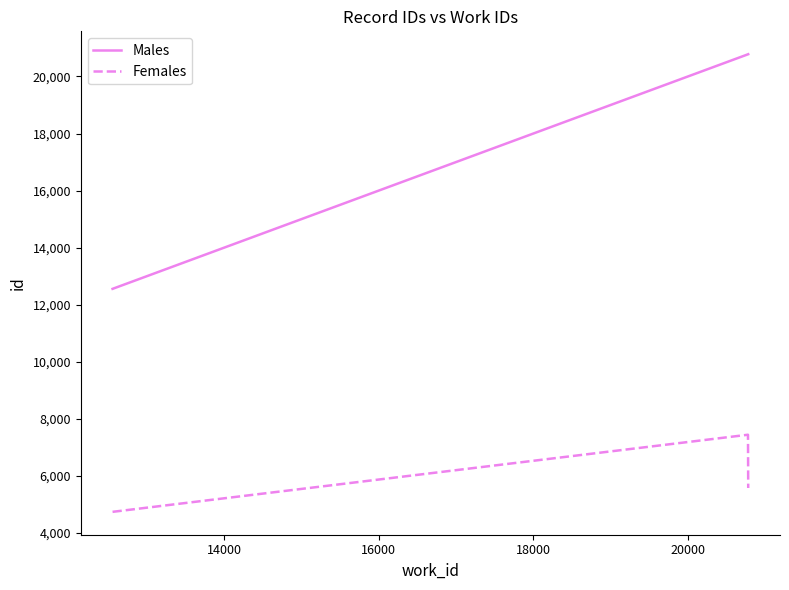

Rank the series by their maximum value, from highest to lowest.

Males, Females